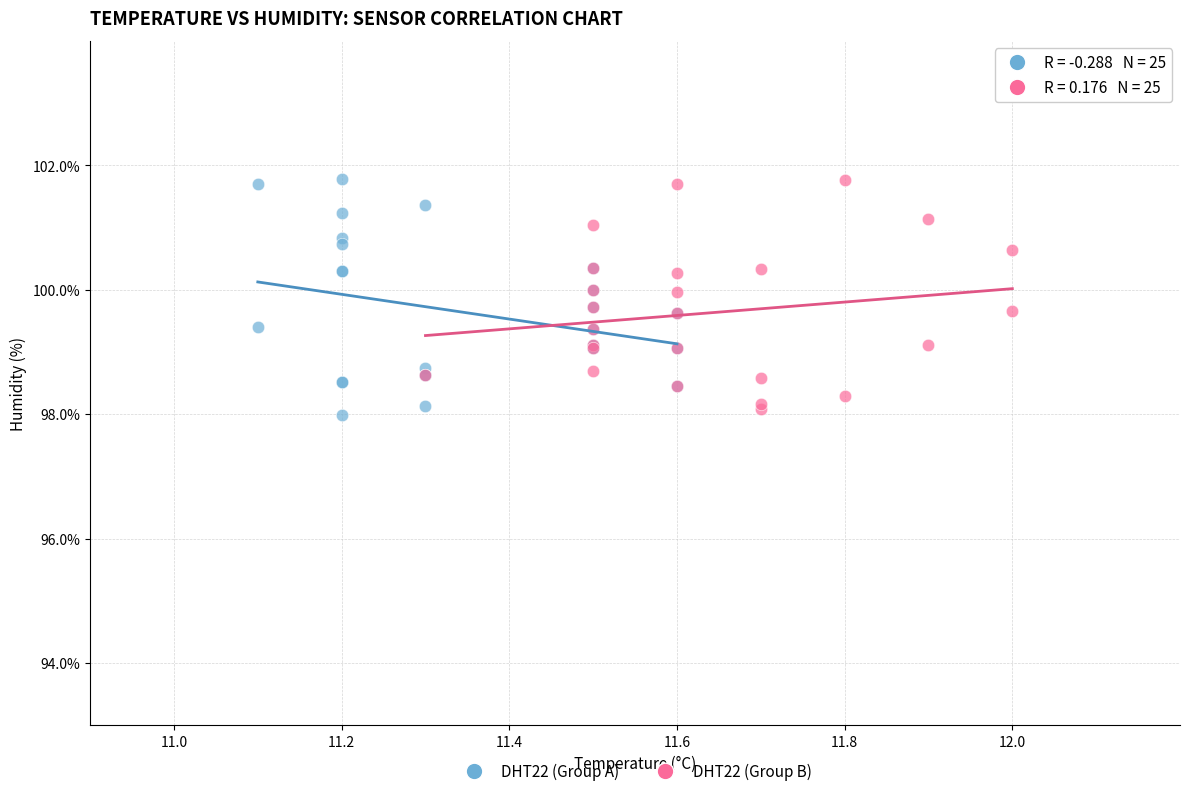

Which series has the widest spread of Y values?

DHT22 (Group A)